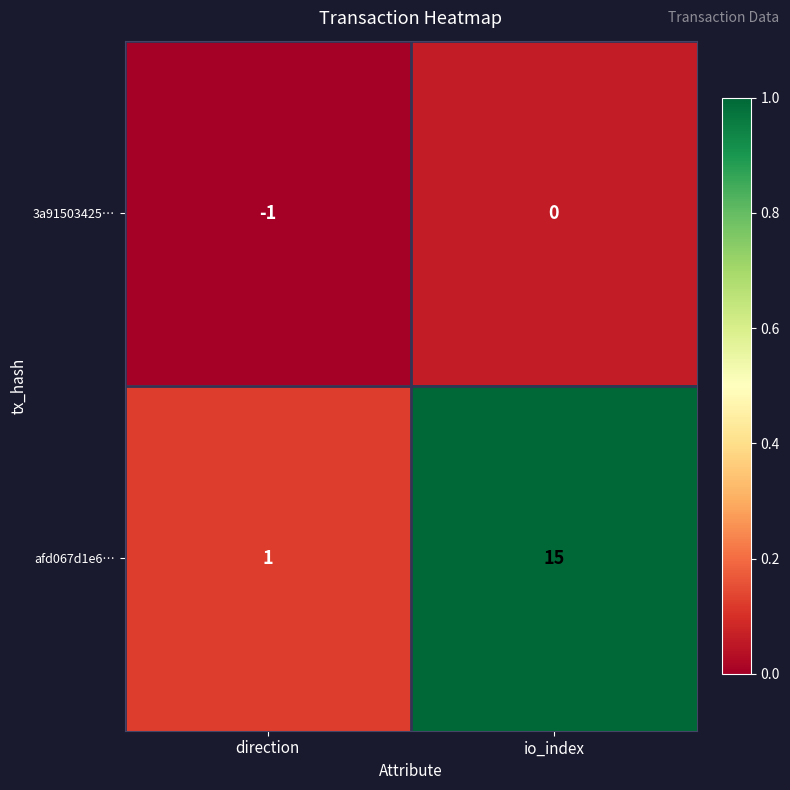

What is the sum of the afd067d1e6… values at io_index and direction?

16